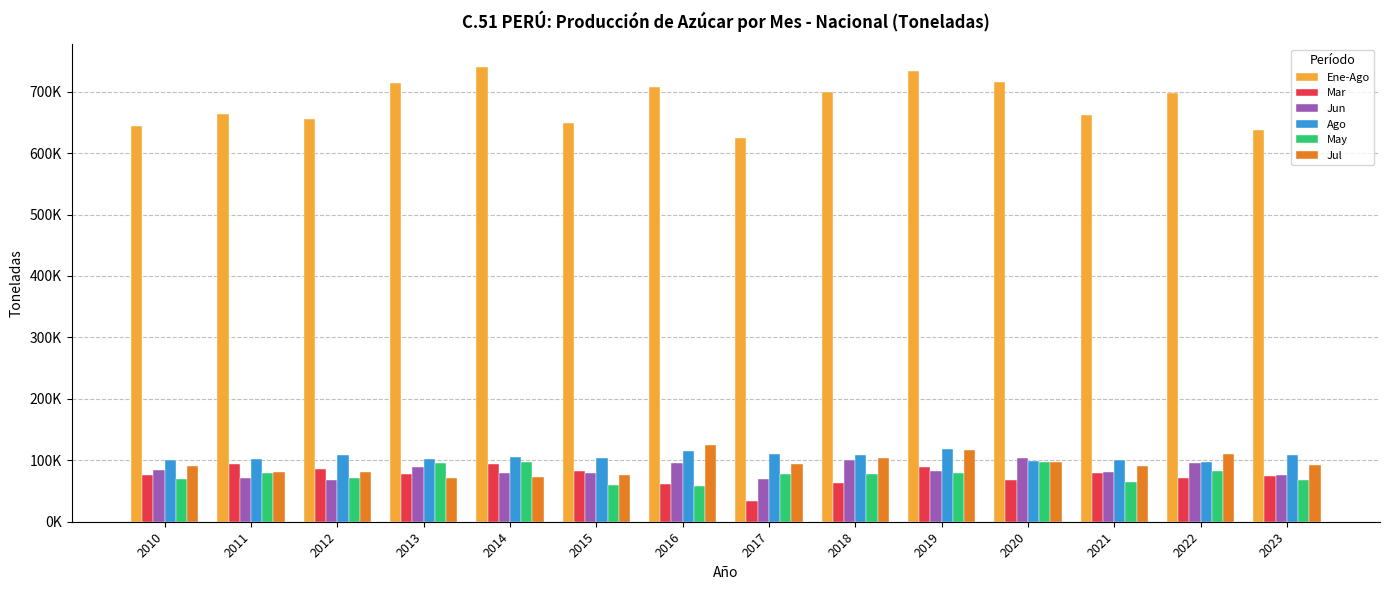

Are the bars grouped side by side (vs. stacked)?

Yes